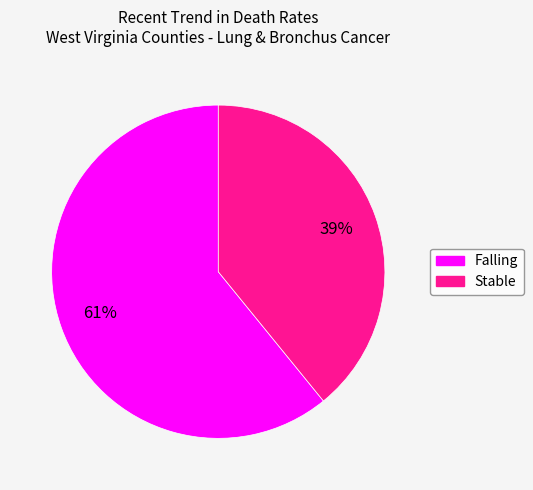

Is there any slice that represents more than half of the pie?

Yes